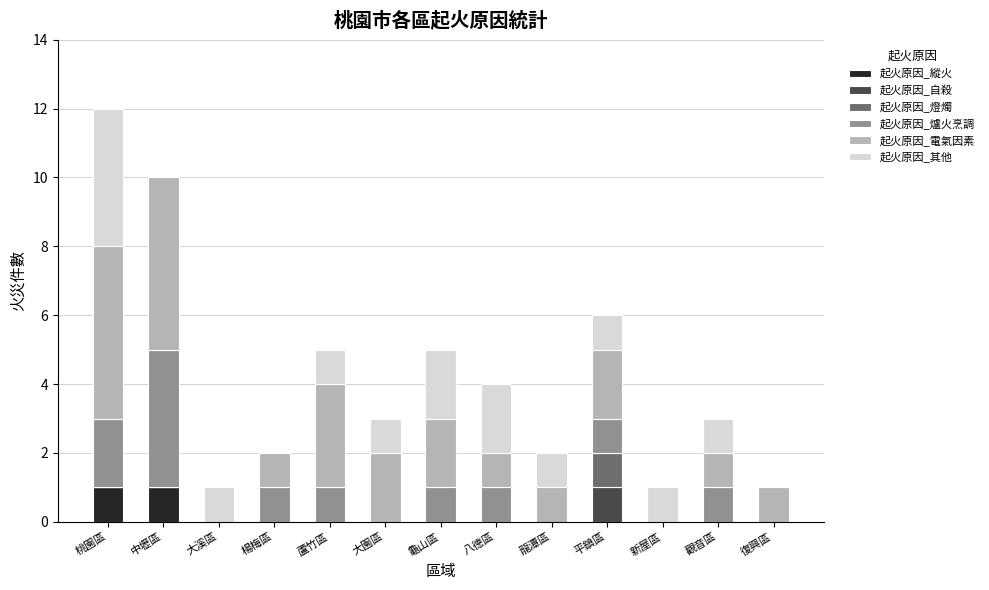

At which category is the sum across all series the highest?

桃園區